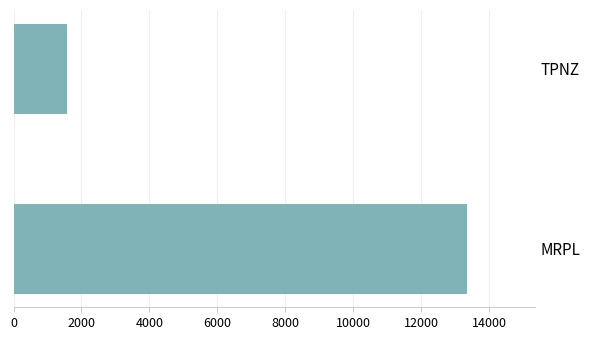

What is the ratio of the value at MRPL to the value at TPNZ?

8.5